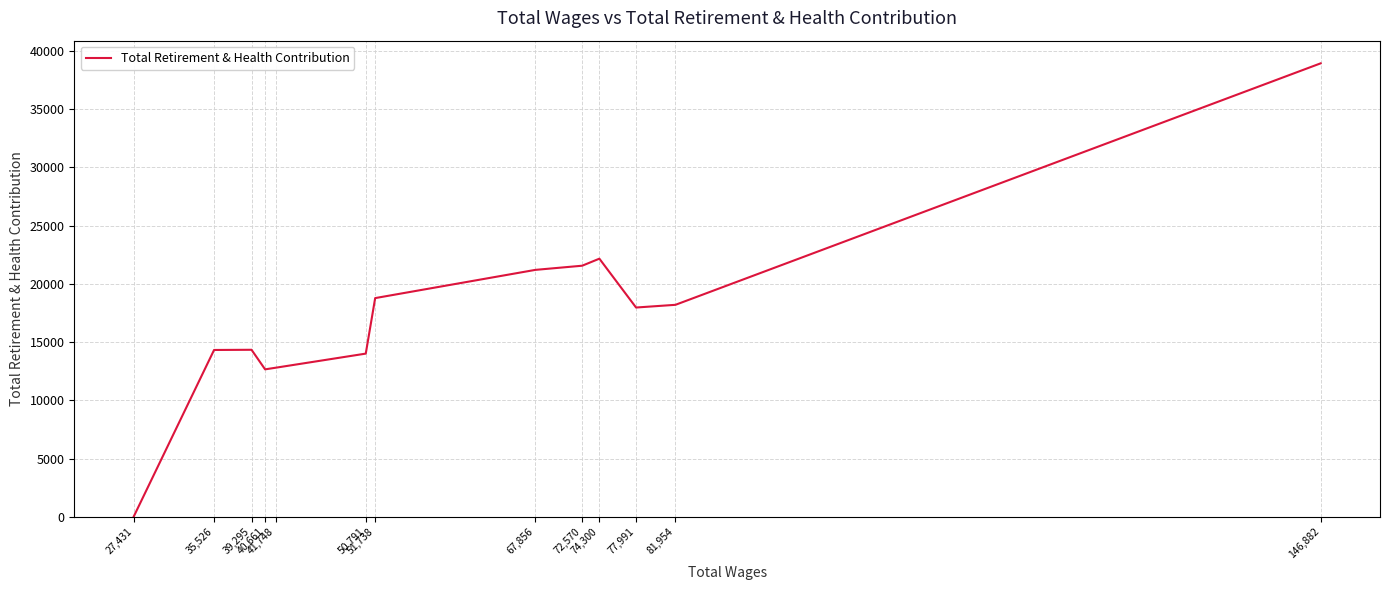

What is the average value?

17449